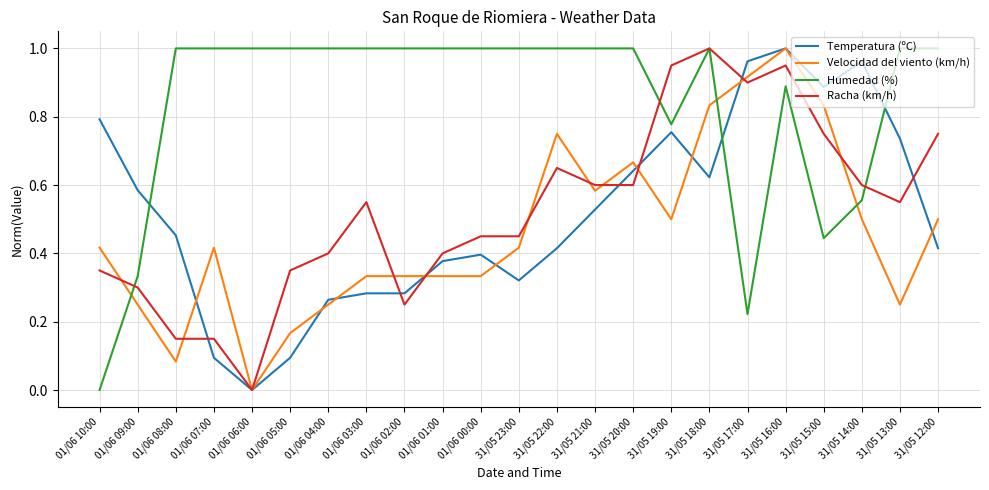

At which category is the sum across all series the highest?

31/05 16:00